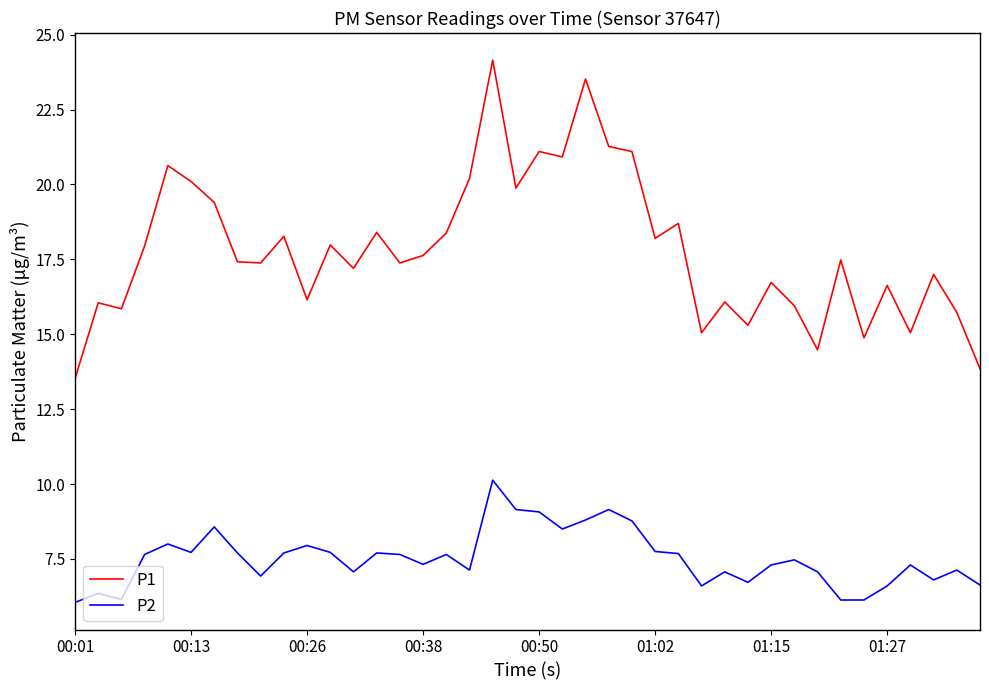

Which series has the largest range (max minus min)?

P1